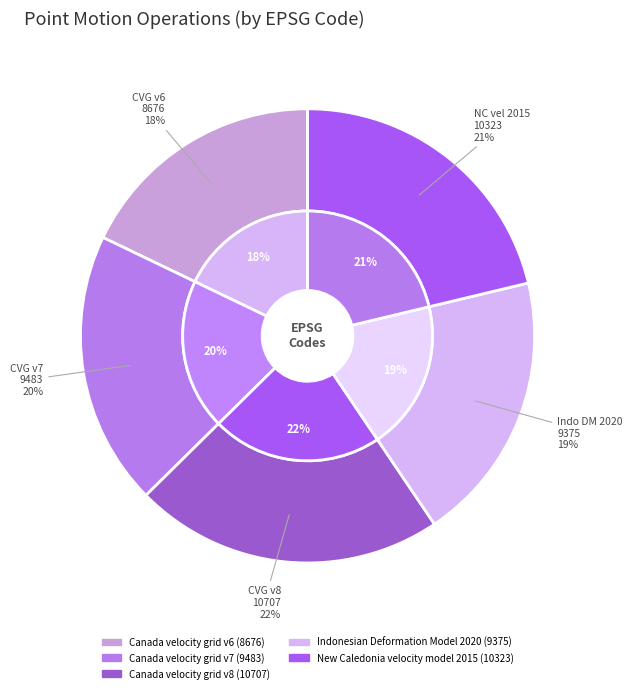

What is the change in value from Canada velocity grid v6 to Indonesian Deformation Model 2020?

+699